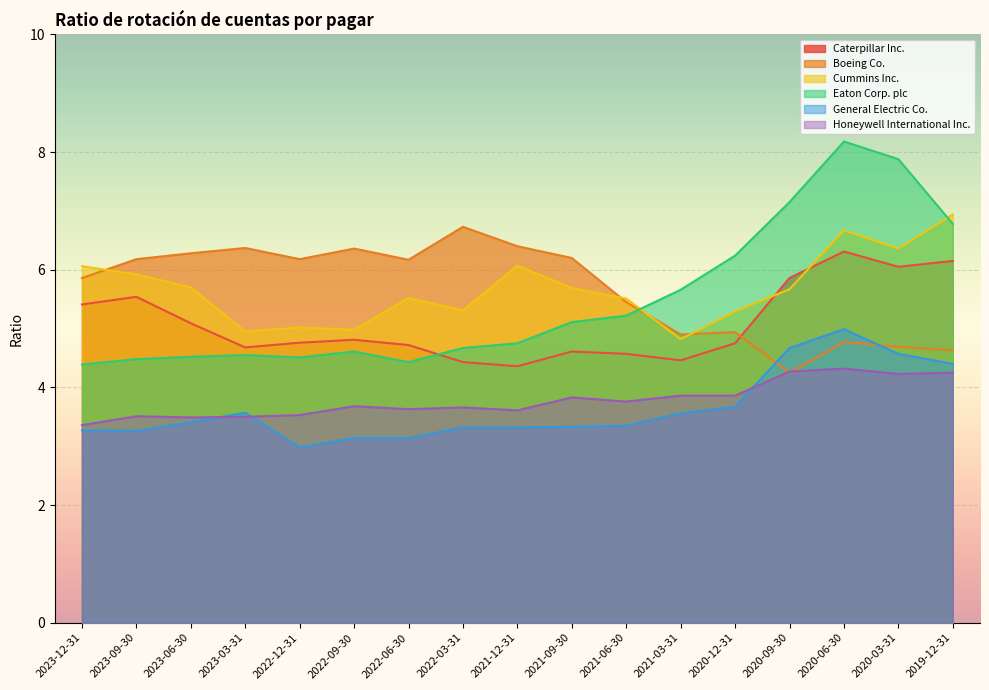

Which series has the largest range (max minus min)?

Eaton Corp. plc